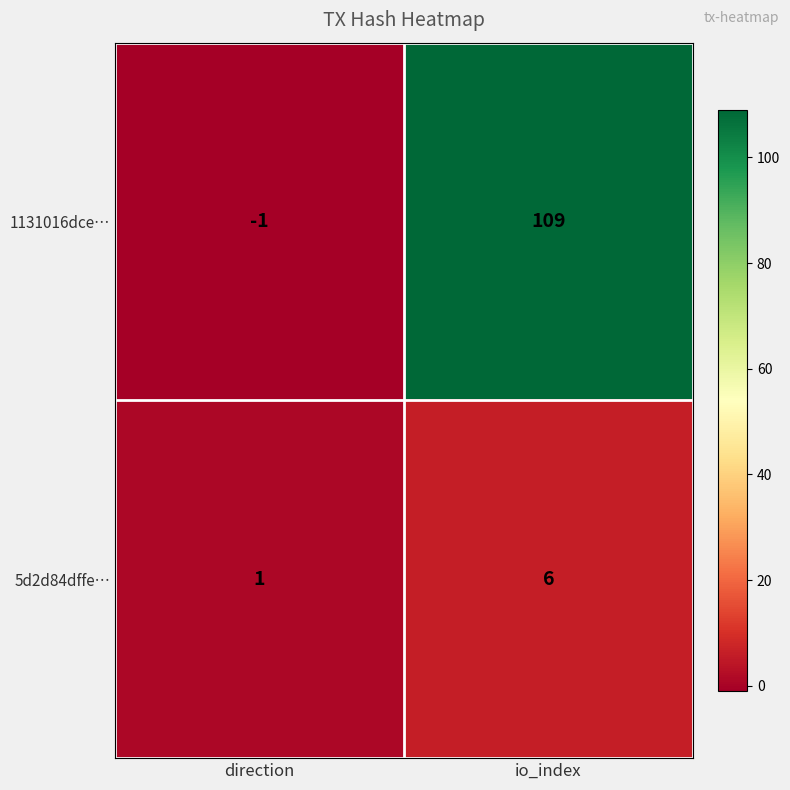

Rank the series at io_index from lowest to highest value.

5d2d84dffe…, 1131016dce…